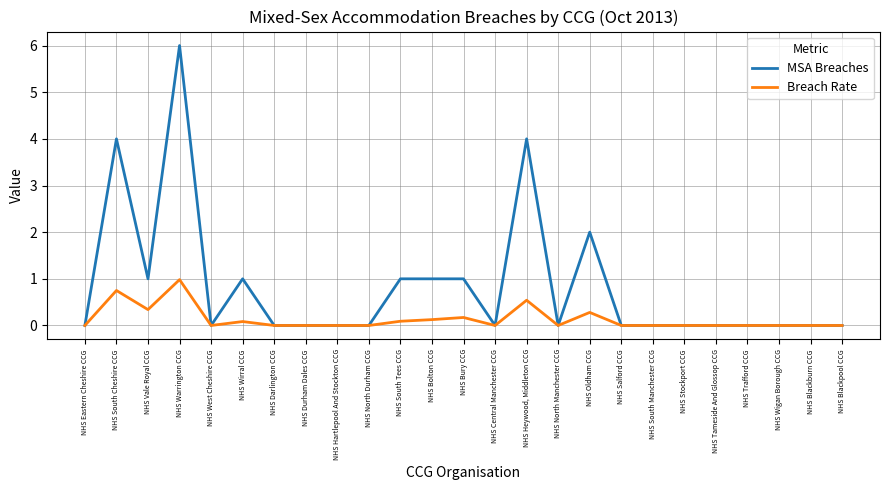

How many lines are shown in the chart?

2